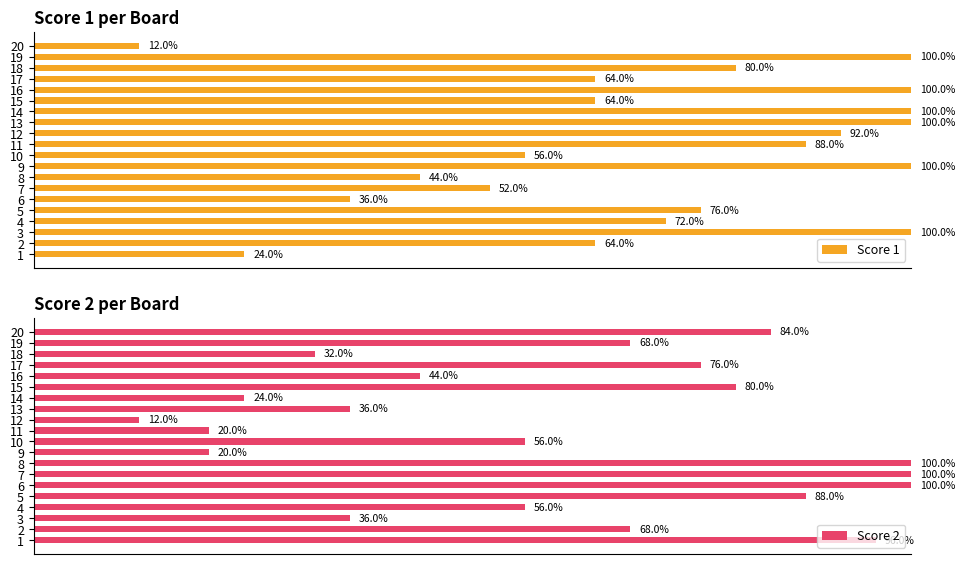

Reading left to right, extract all data points from this chart.

Score 1: 24.0	64.0	100.0	72.0	76.0	36.0	52.0	44.0	100.0	56.0	88.0	92.0	100.0	100.0	64.0	100.0	64.0	80.0	100.0	12.0
Score 2: 96.0	68.0	36.0	56.0	88.0	100.0	100.0	100.0	20.0	56.0	20.0	12.0	36.0	24.0	80.0	44.0	76.0	32.0	68.0	84.0